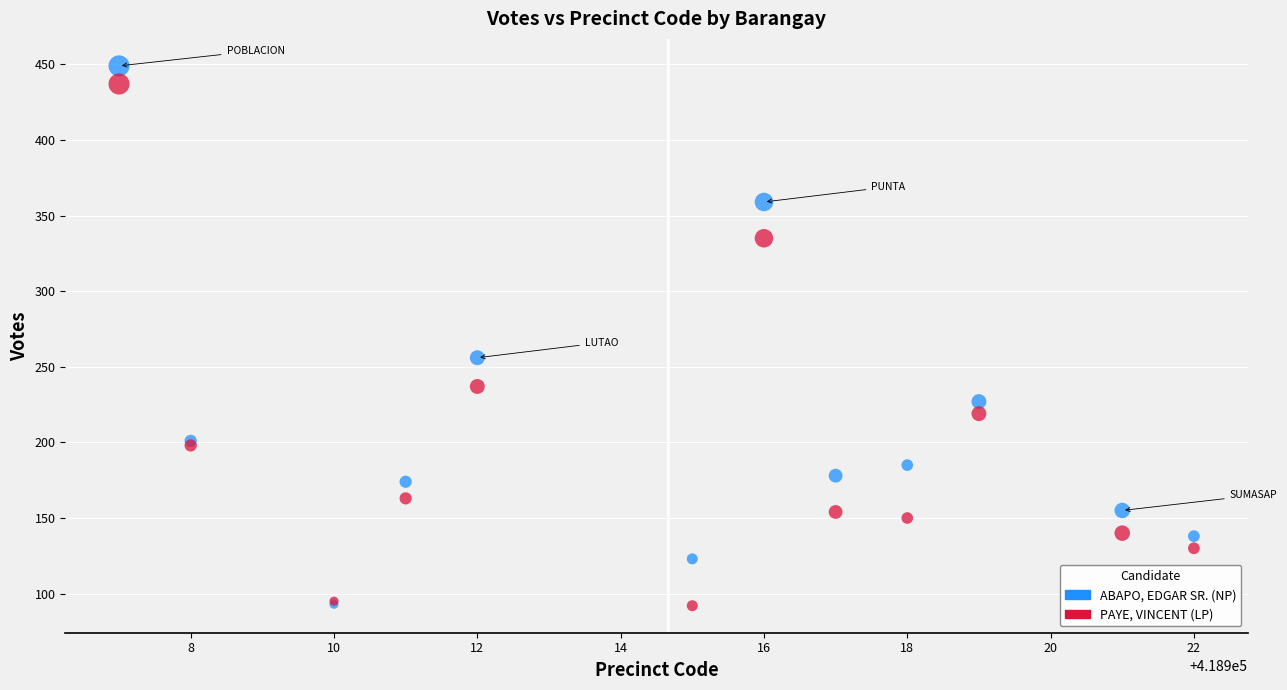

Which series reaches the maximum Y coordinate?

ABAPO, EDGAR SR. (NP)